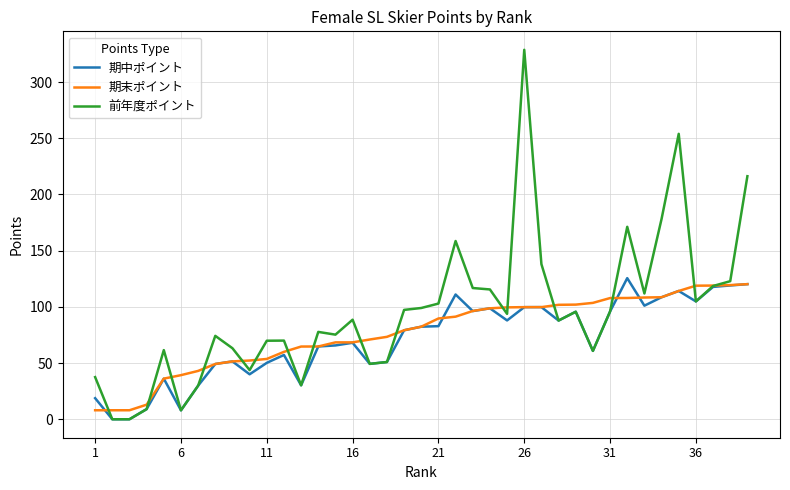

True or false: 期末ポイント and 期中ポイント intersect in this chart.

True